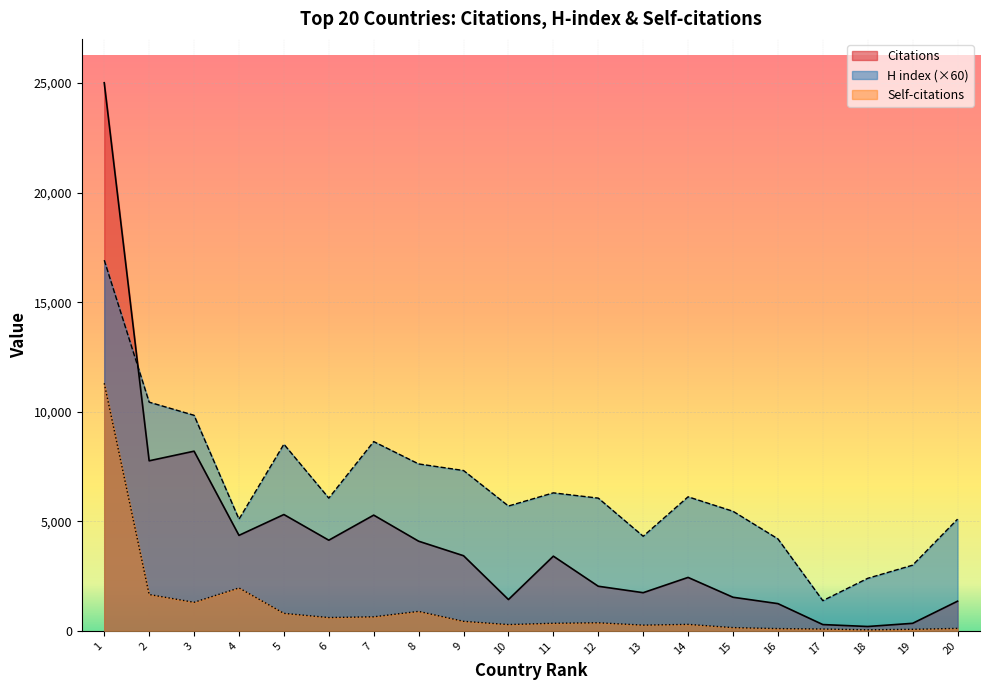

Is the value of Self-citations at 15 greater than the value of Citations at 1?

No